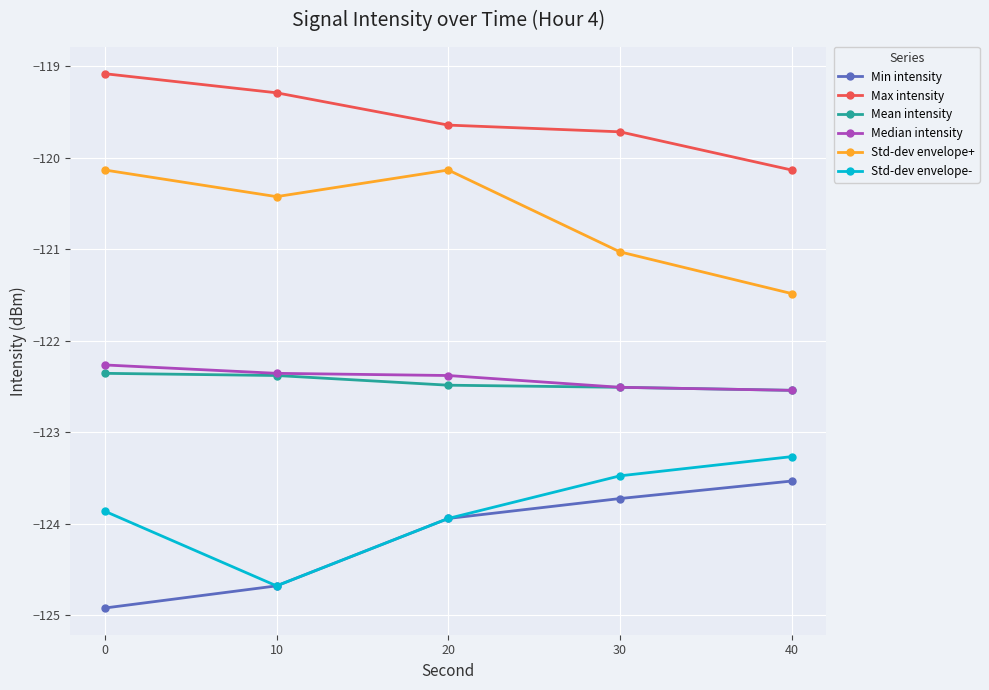

True or false: Min intensity and Mean intensity cross at least once.

False